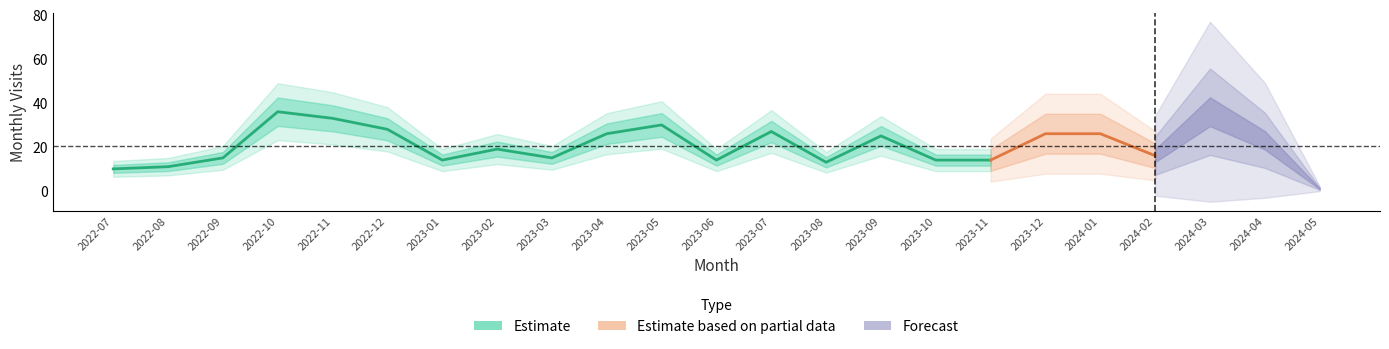

How many data points does each series have?

23